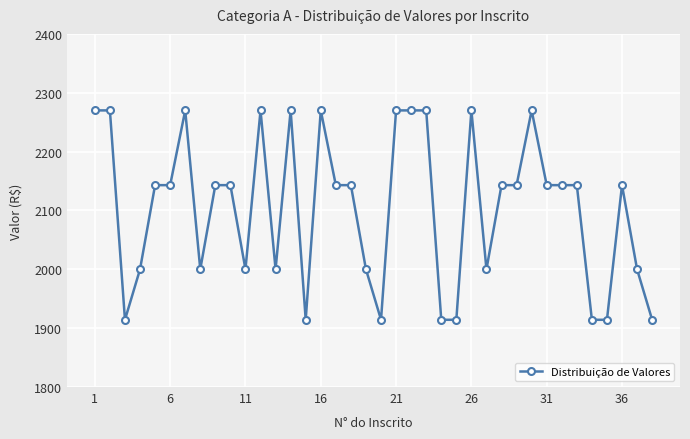

What is the difference between the maximum and second lowest values?

355.8